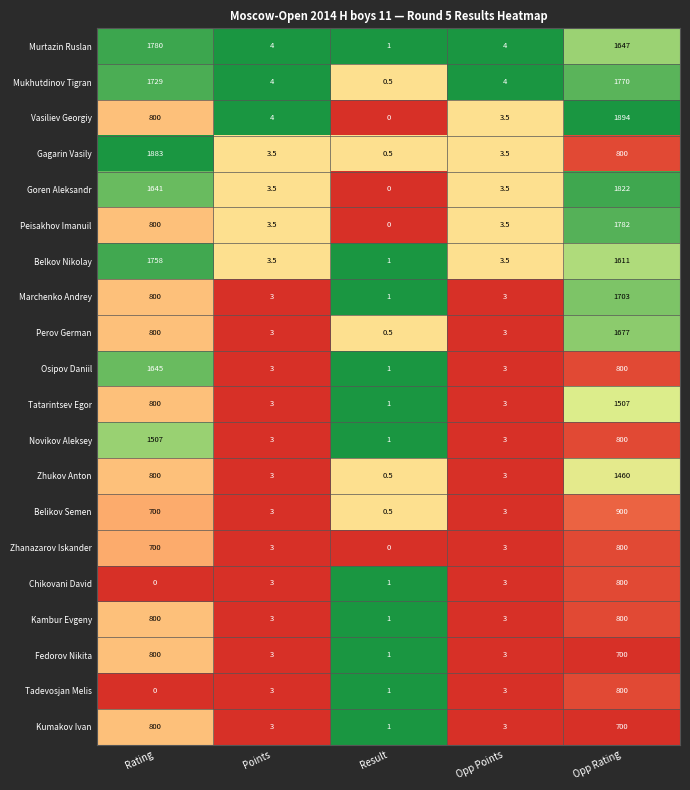

Which series has the largest range (max minus min)?

Vasiliev Georgiy